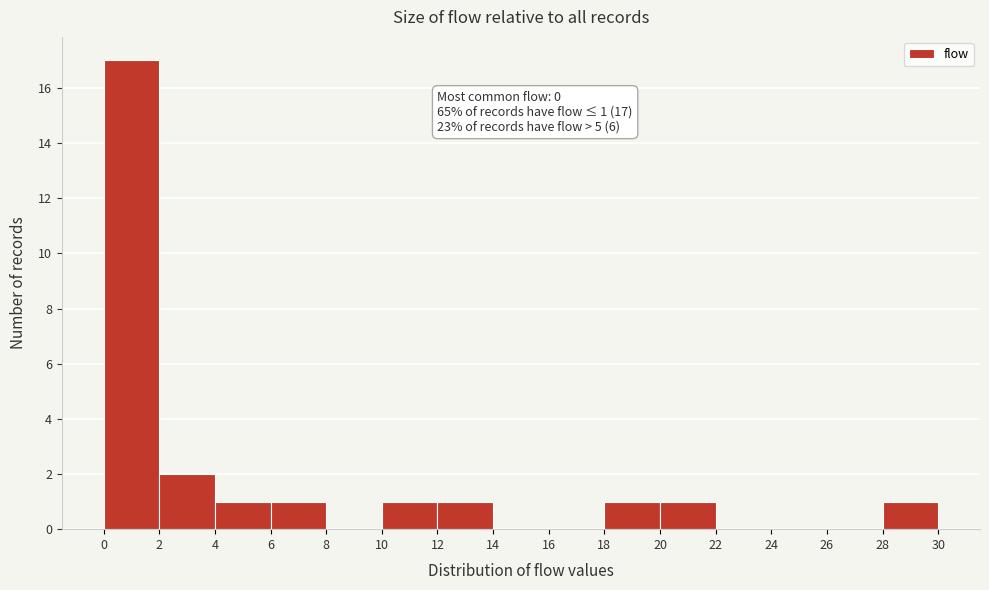

Over which range of the x-axis is the bar tallest?

0 to 2